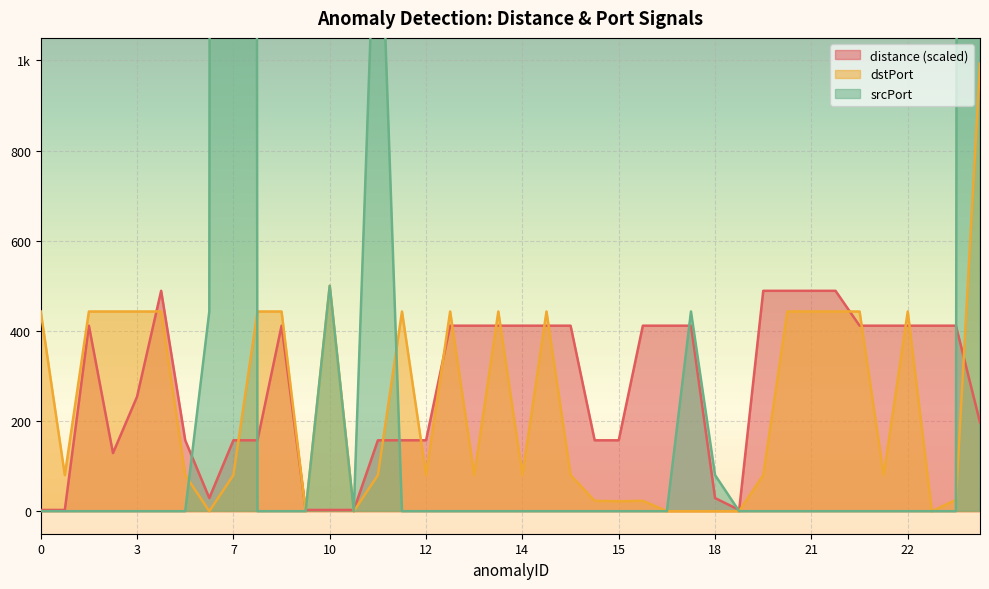

What is the sum of the srcPort values at 14 and 6?

443.0